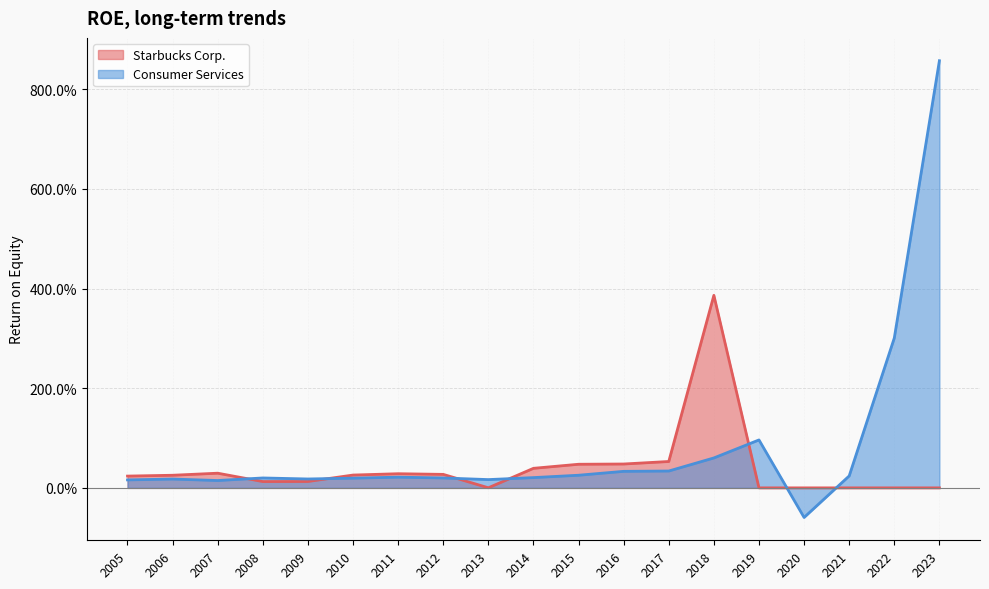

Does the chart have visible grid lines?

Yes